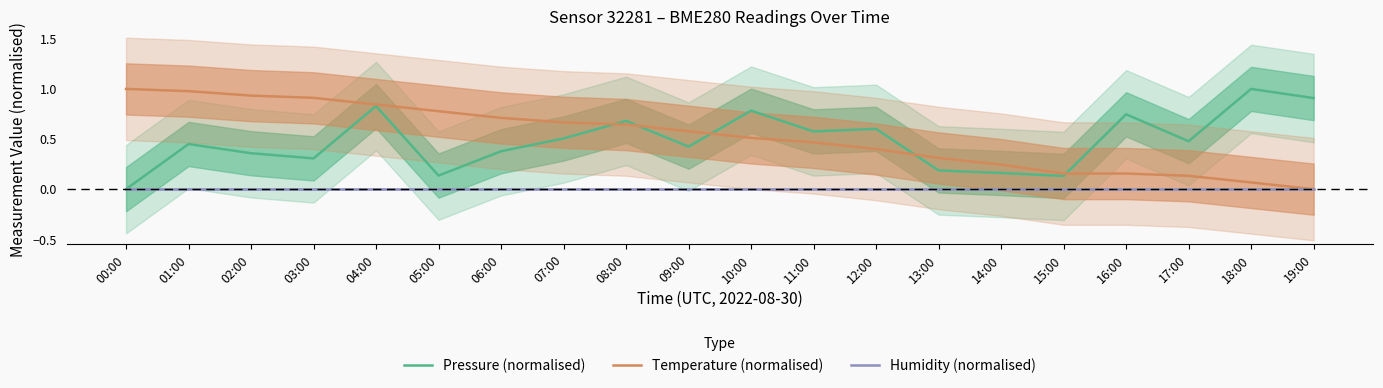

Does the chart have visible grid lines?

No